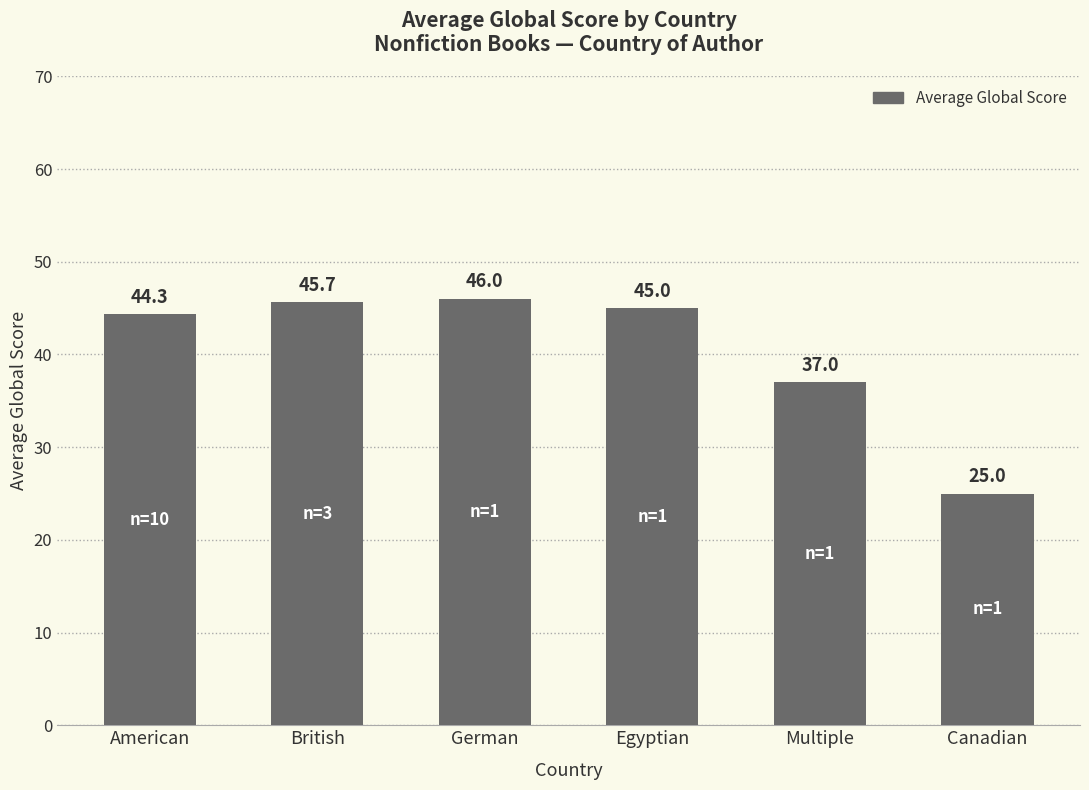

What is the difference between the maximum and second lowest values?

9.0